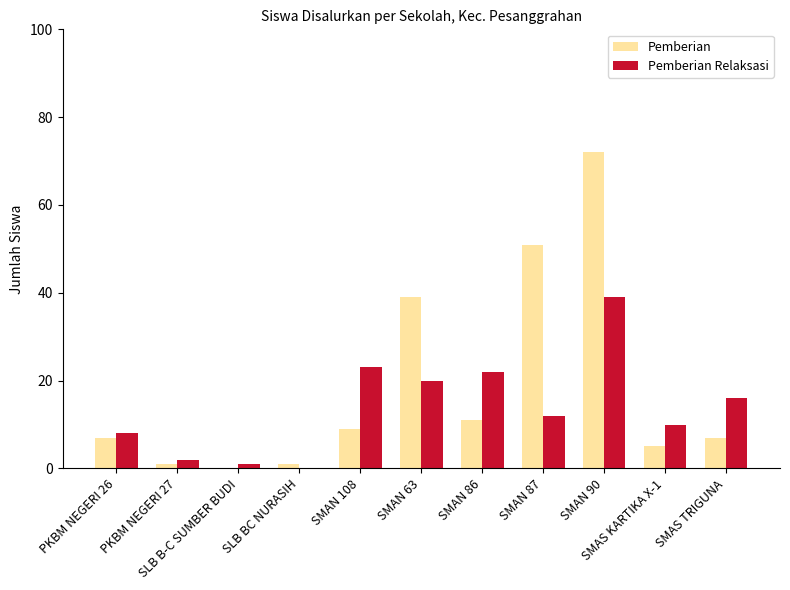

Where is Pemberian nearest to the value 36?

SMAN 63